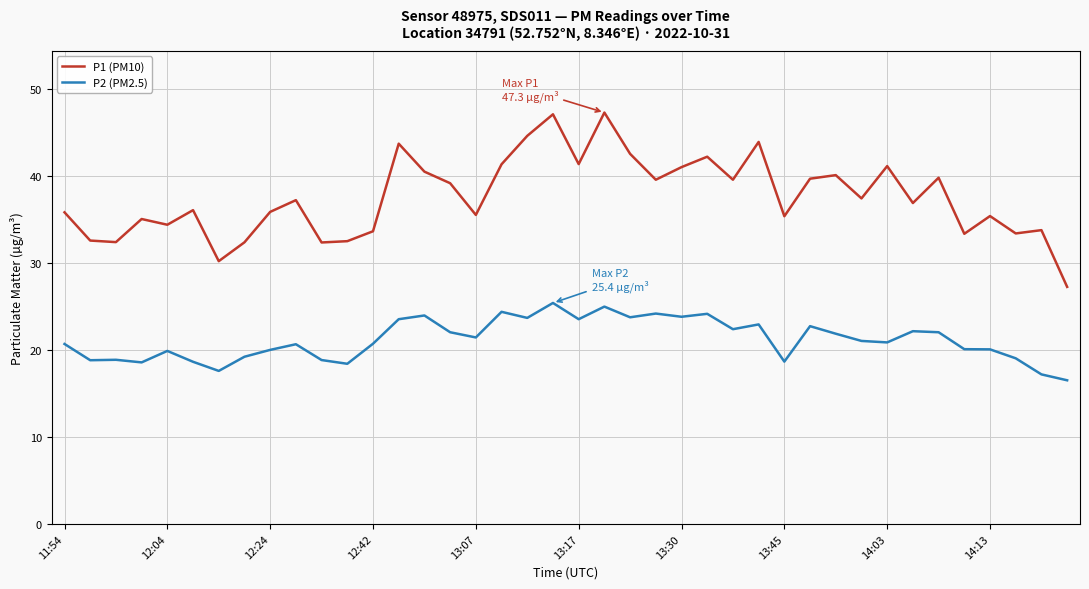

What is the greatest value displayed?

47.3